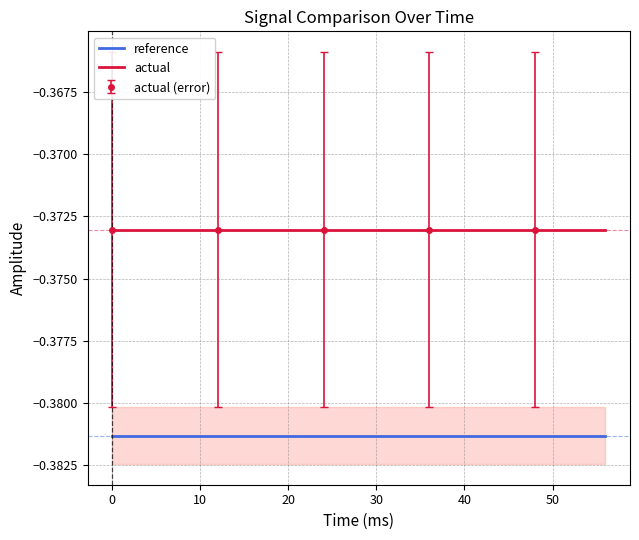

How many lines are shown in the chart?

2